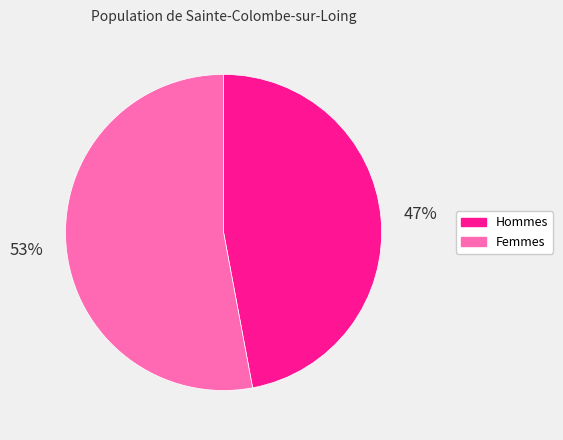

What percentage is the Femmes slice, to the nearest percent?

53%